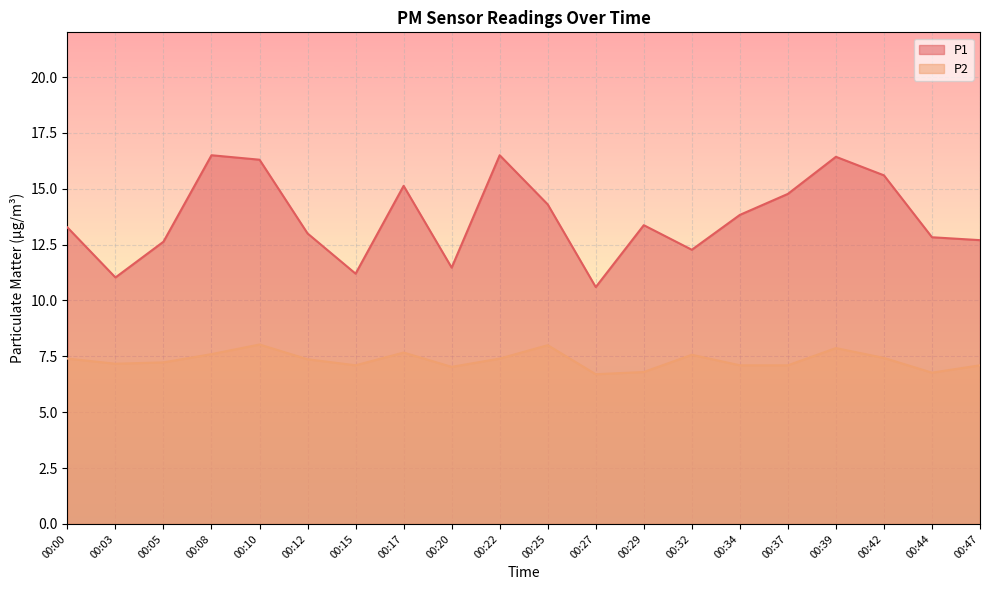

Which has a higher value, 00:10 or 00:17?

00:10